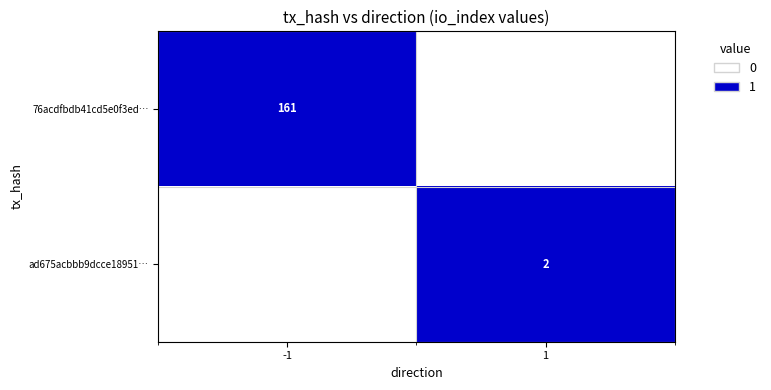

At how many categories does at least one series exceed 0?

2